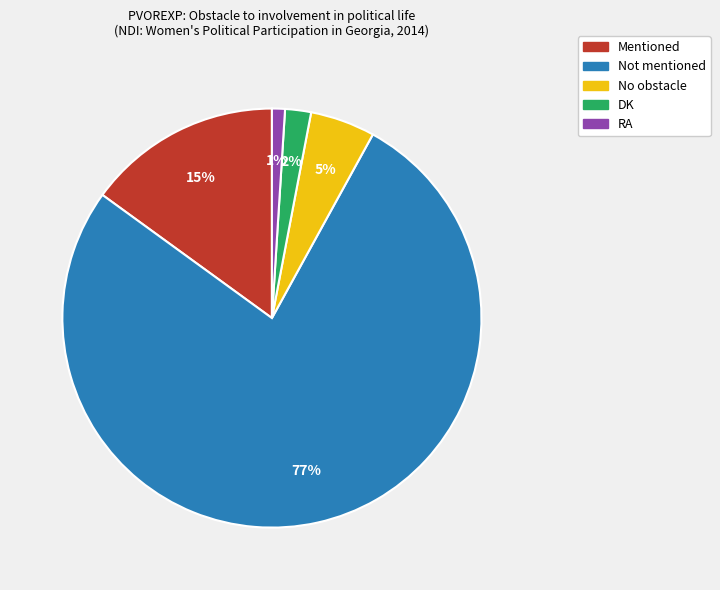

Which slice is the largest?

Not mentioned